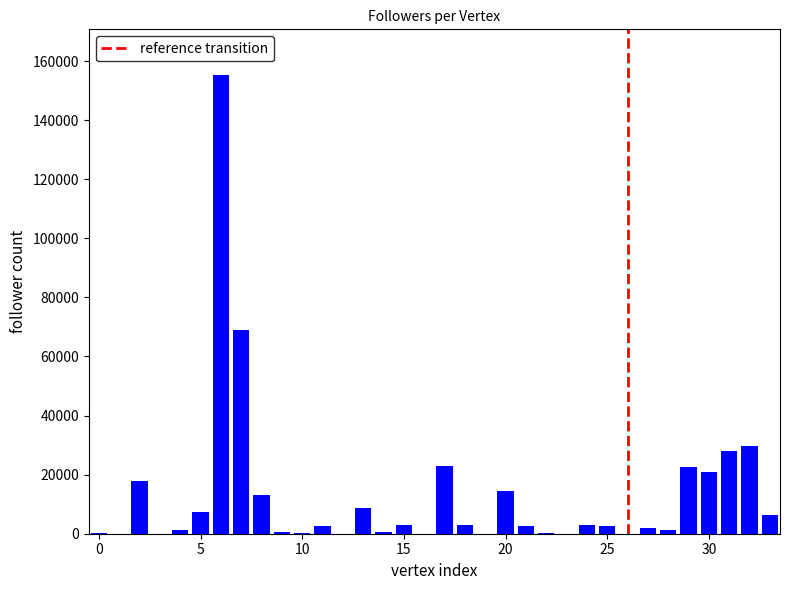

What is the sum of all values?

439313